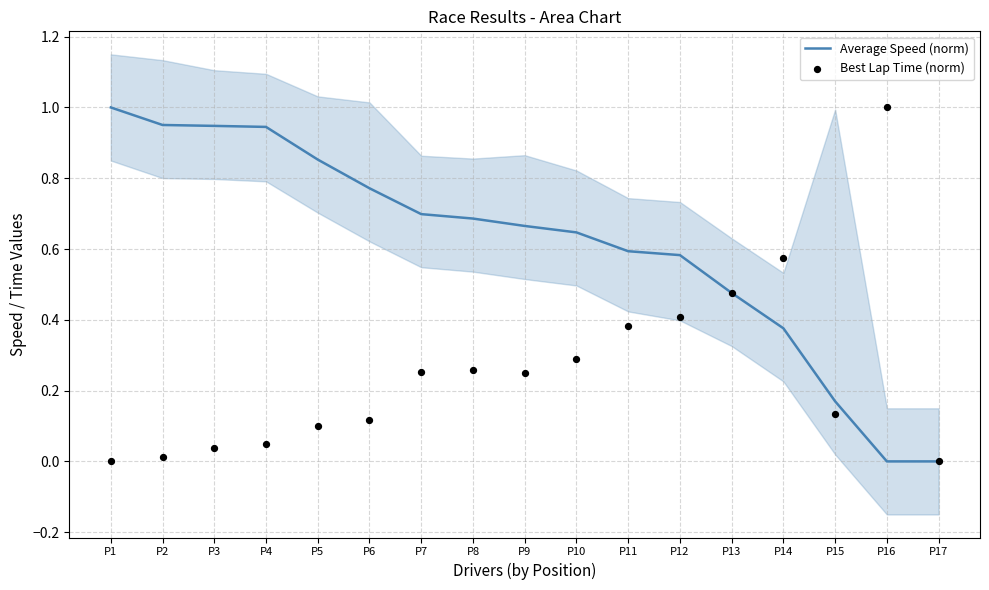

At which category is the sum across all series the highest?

P1